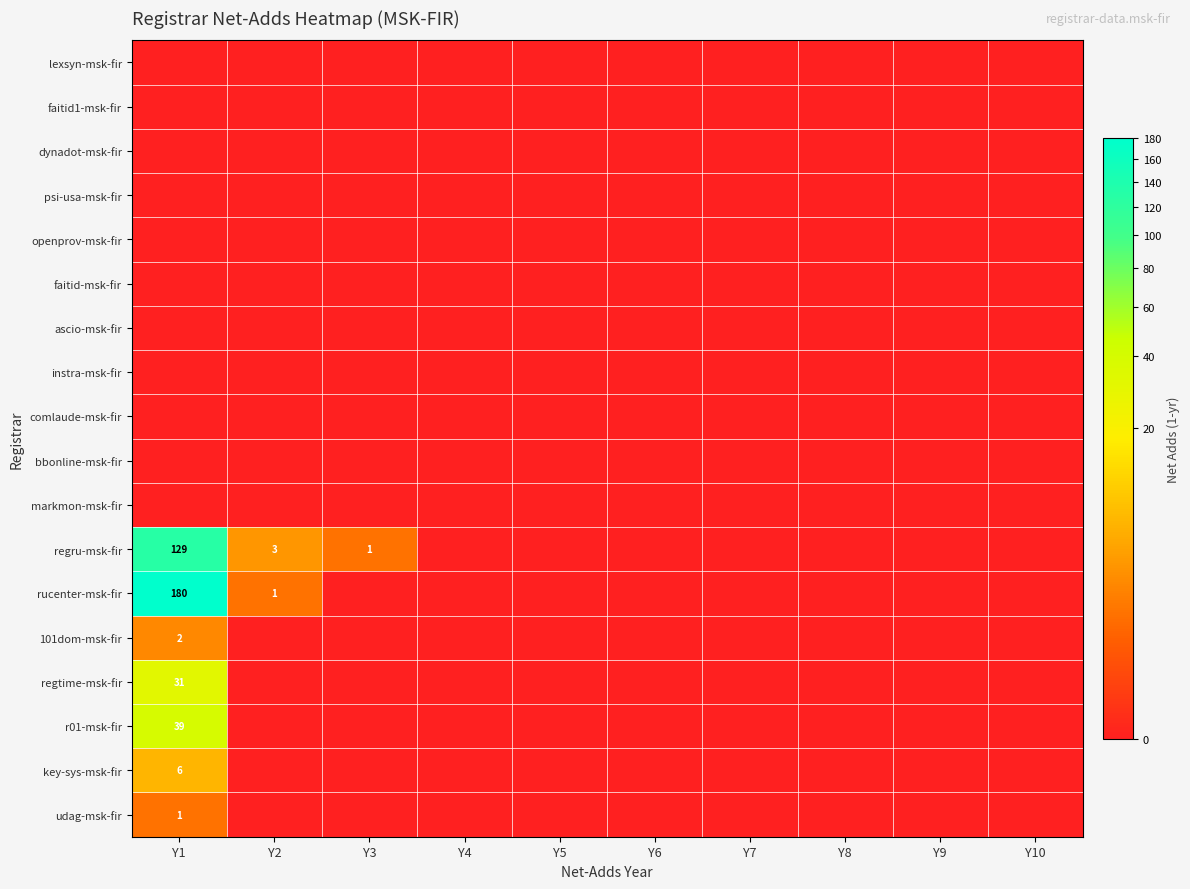

At how many categories does at least one series exceed 145?

1